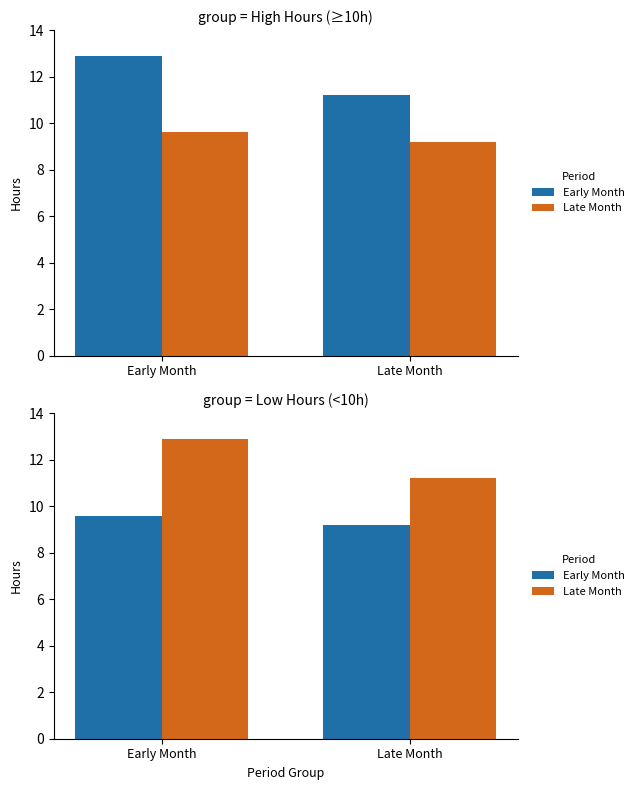

What value does the Early Month series have at Early Month?

9.6